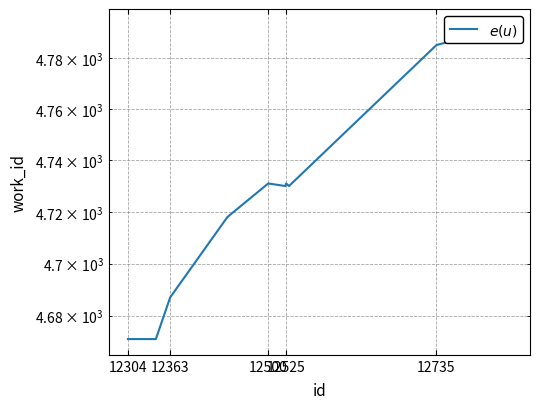

How many interior local peaks (higher than both neighbors) does the data have?

2